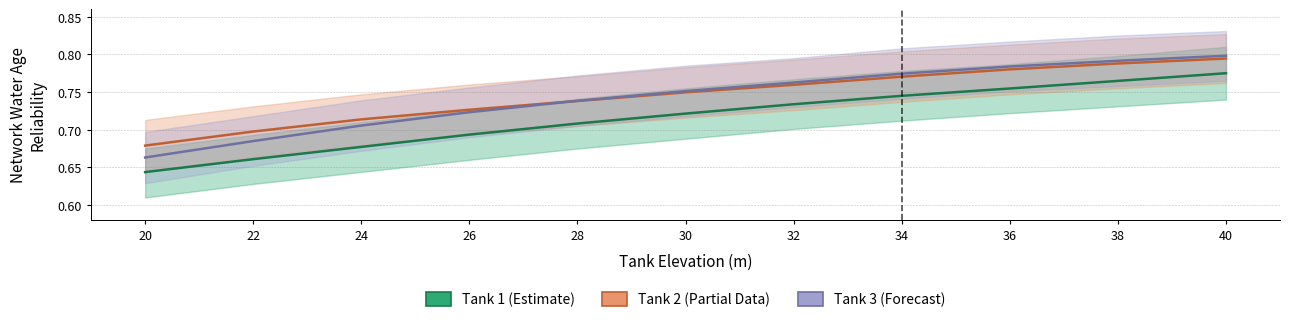

Does the chart display data point markers on the line(s)?

No